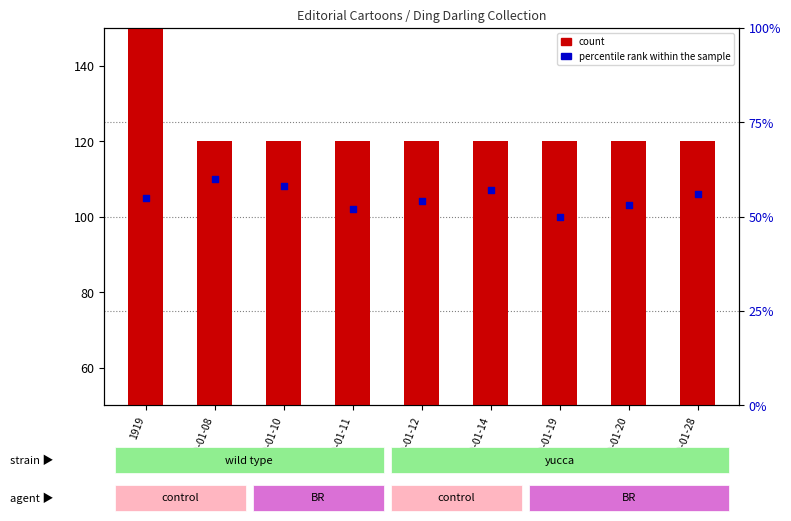

What are all the series names shown in the legend?

count, percentile rank within the sample